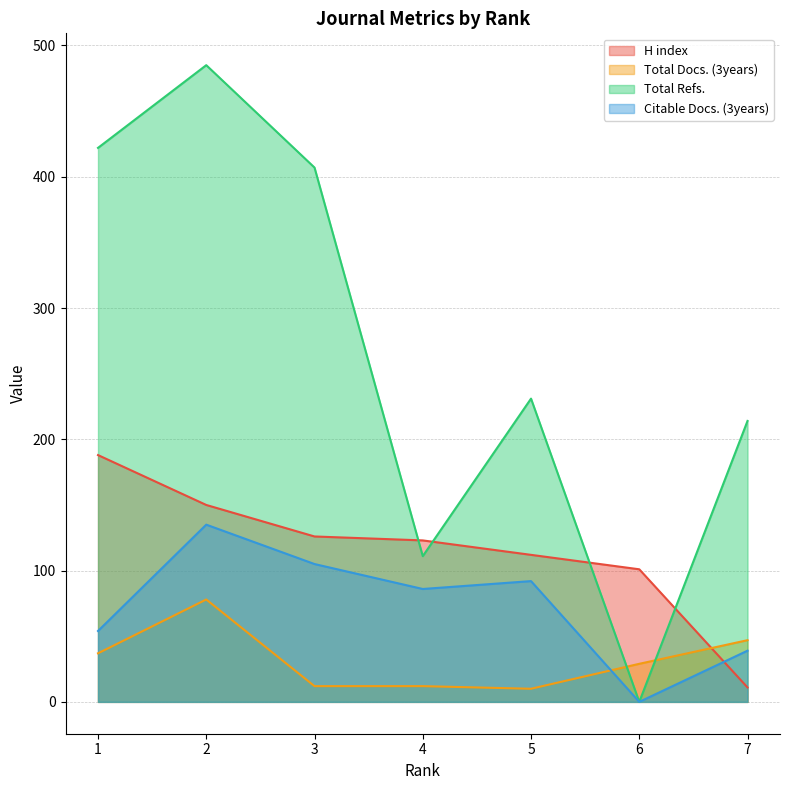

Count the number of data series in this chart.

4